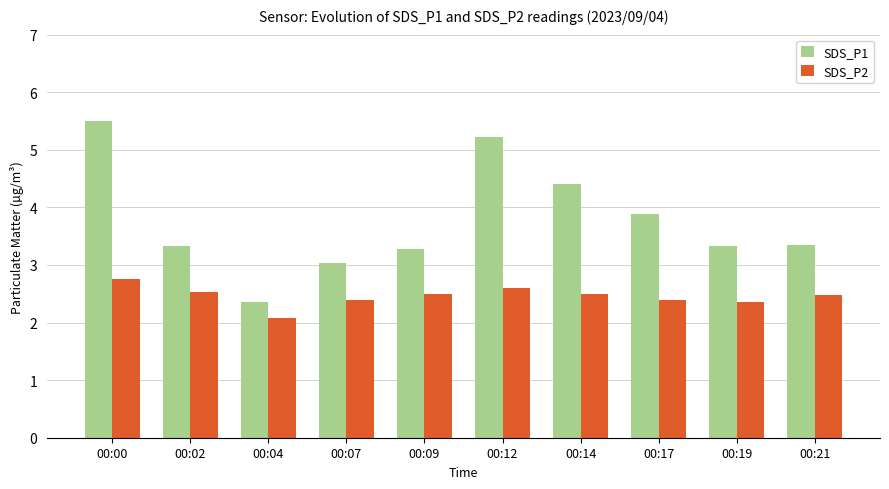

Read the SDS_P1 value at 00:19.

3.3